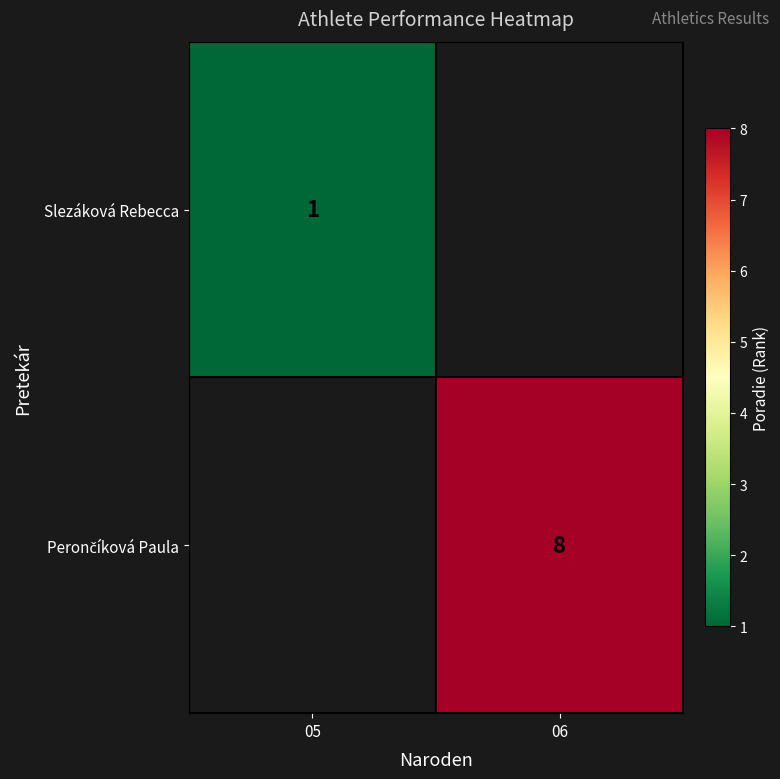

The value of Slezáková Rebecca at 05 is 1.5. True or false?

False